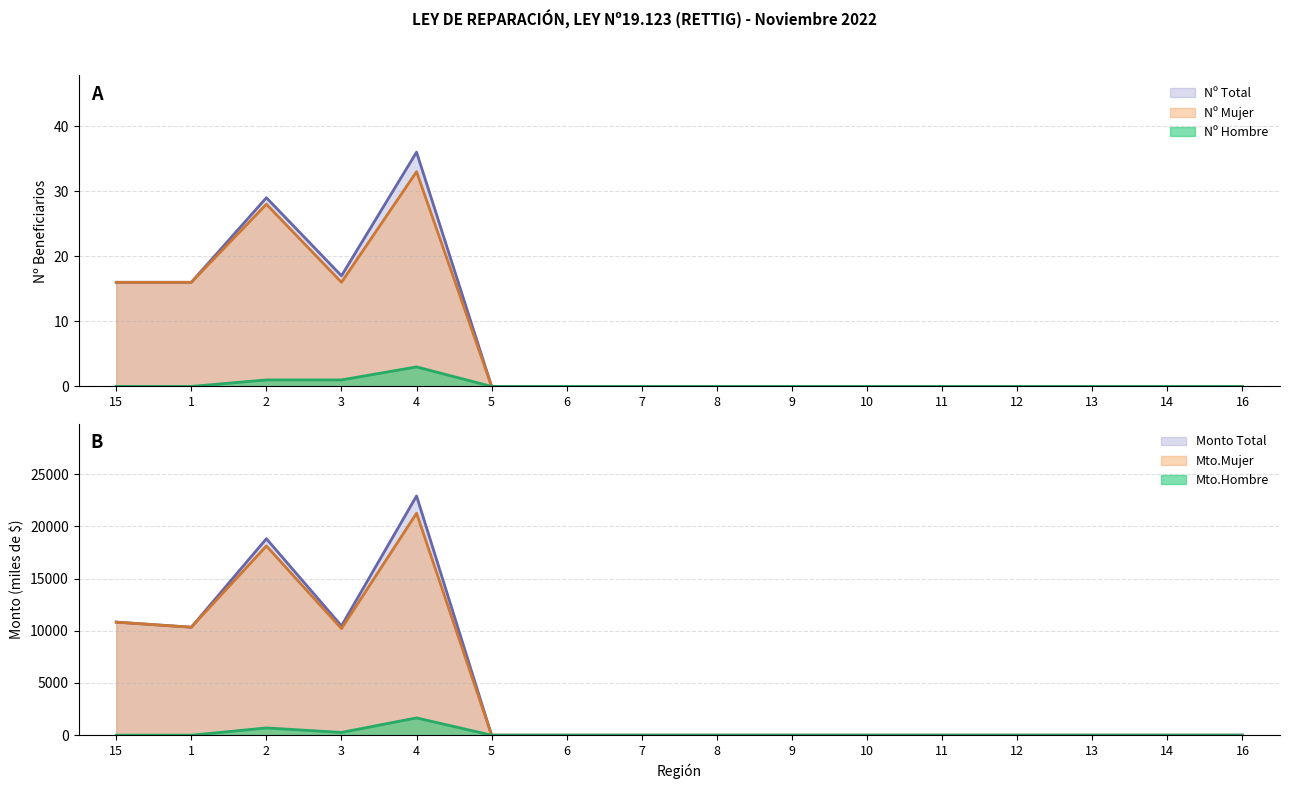

Which category has the lowest value across all series?

15